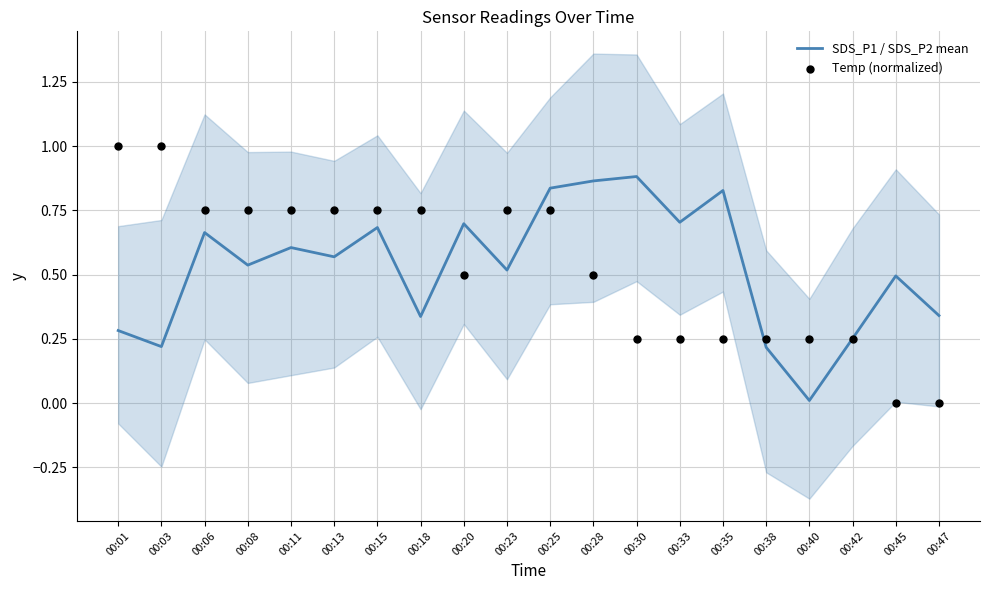

Which series has the largest total across all categories?

SDS_P1 / SDS_P2 mean